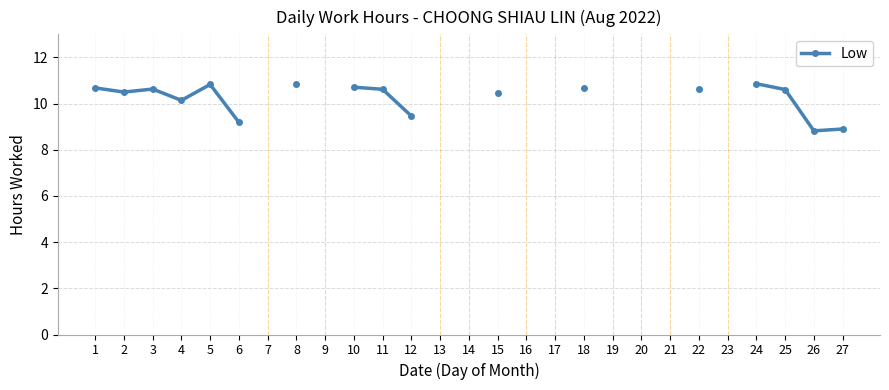

How many categories are shown in the chart?

27